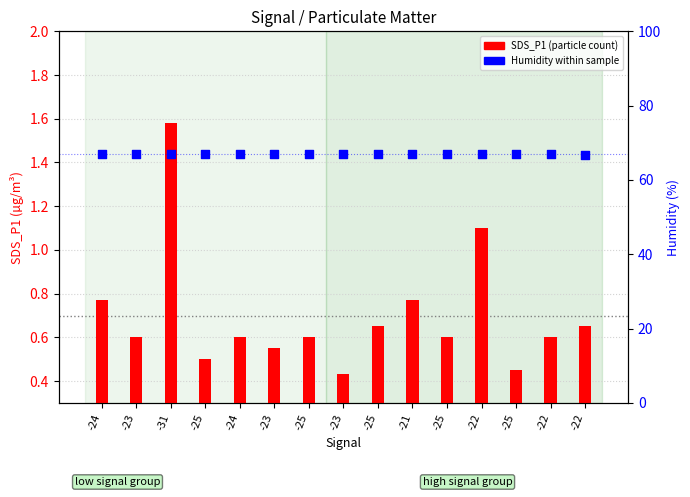

Which series reaches the maximum Y coordinate?

Humidity (%)